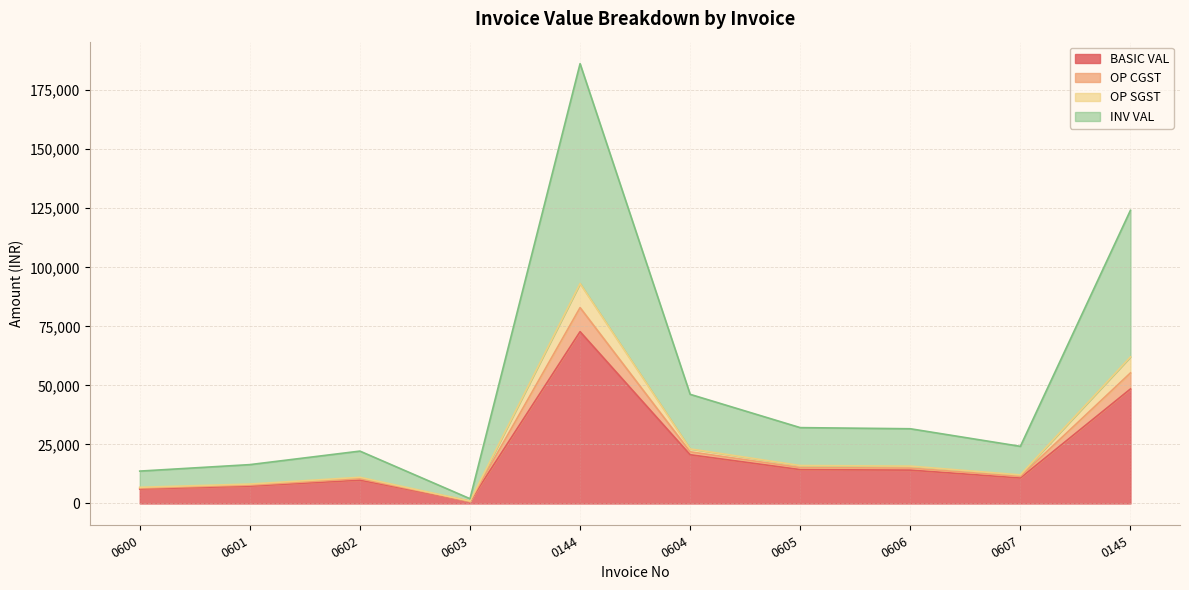

Is it true that OP SGST equals 55956.3 at 0605?

False